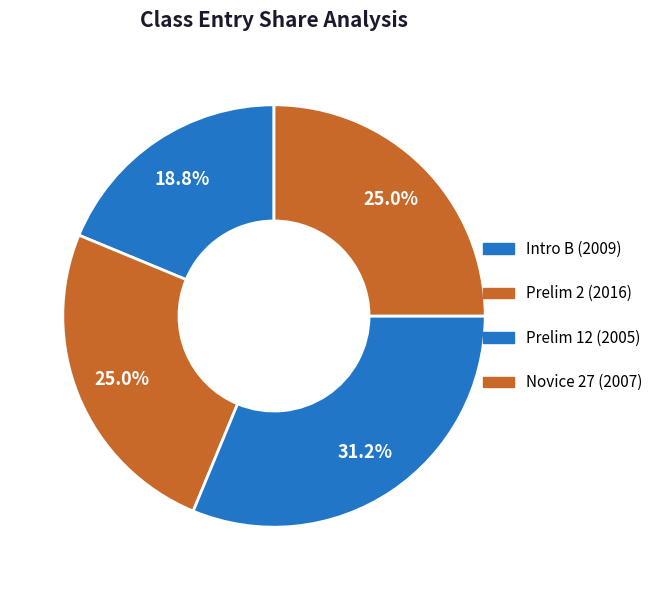

Is there a majority slice in this chart?

No